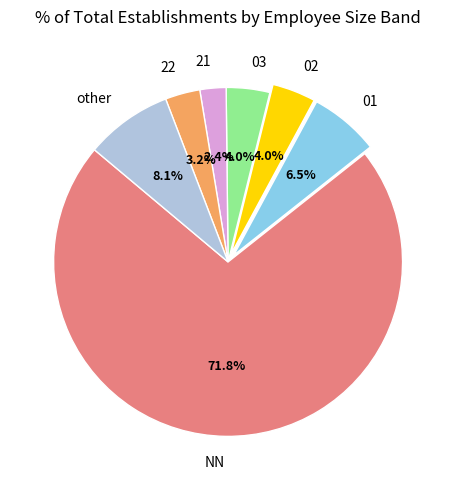

How many slices are in this pie chart?

7